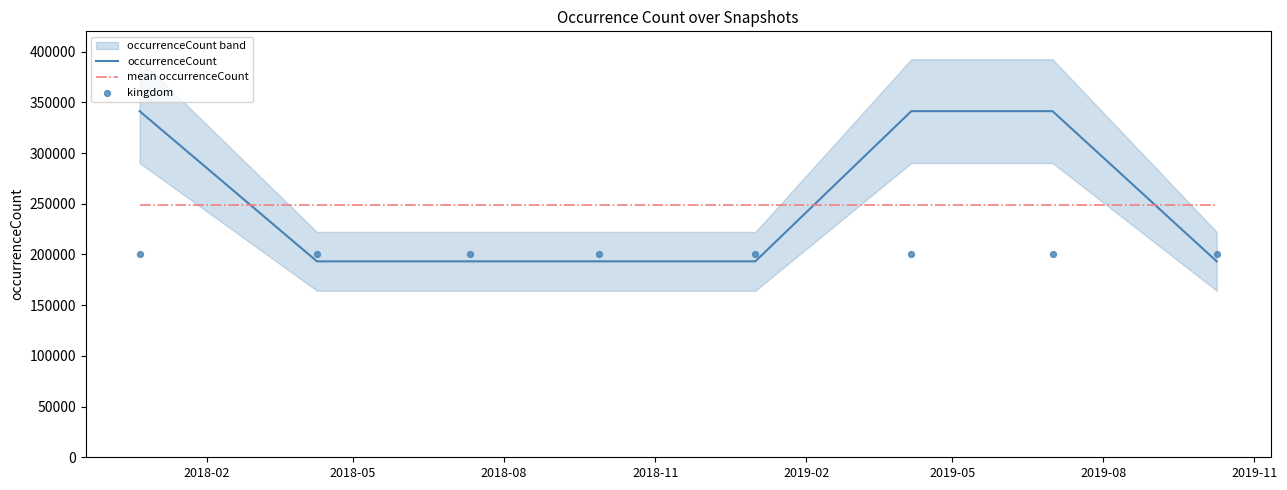

At how many categories does at least one series exceed 312934?

3